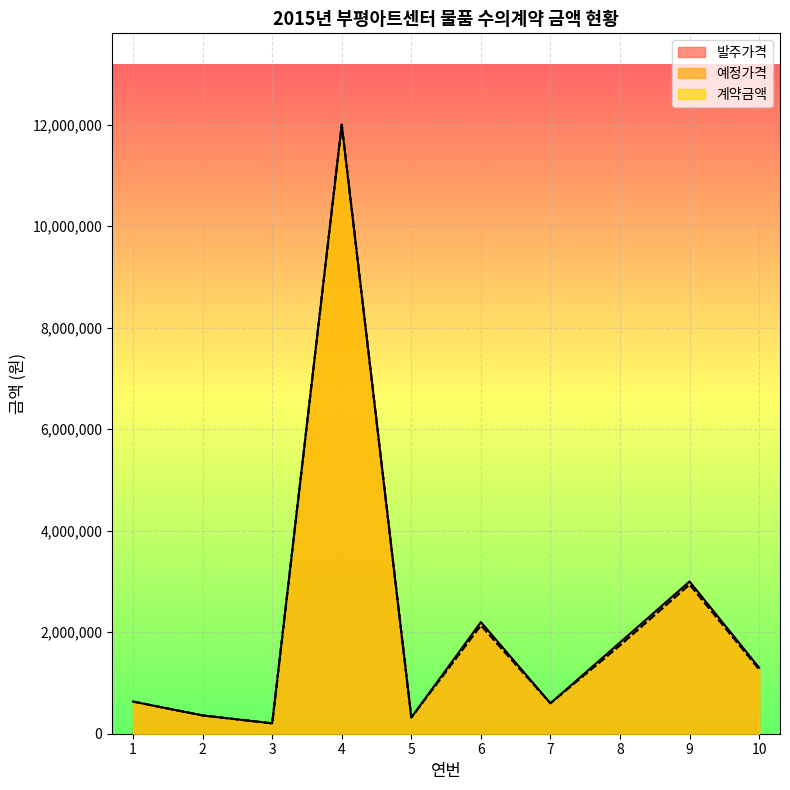

What is the greatest value displayed?

12000000